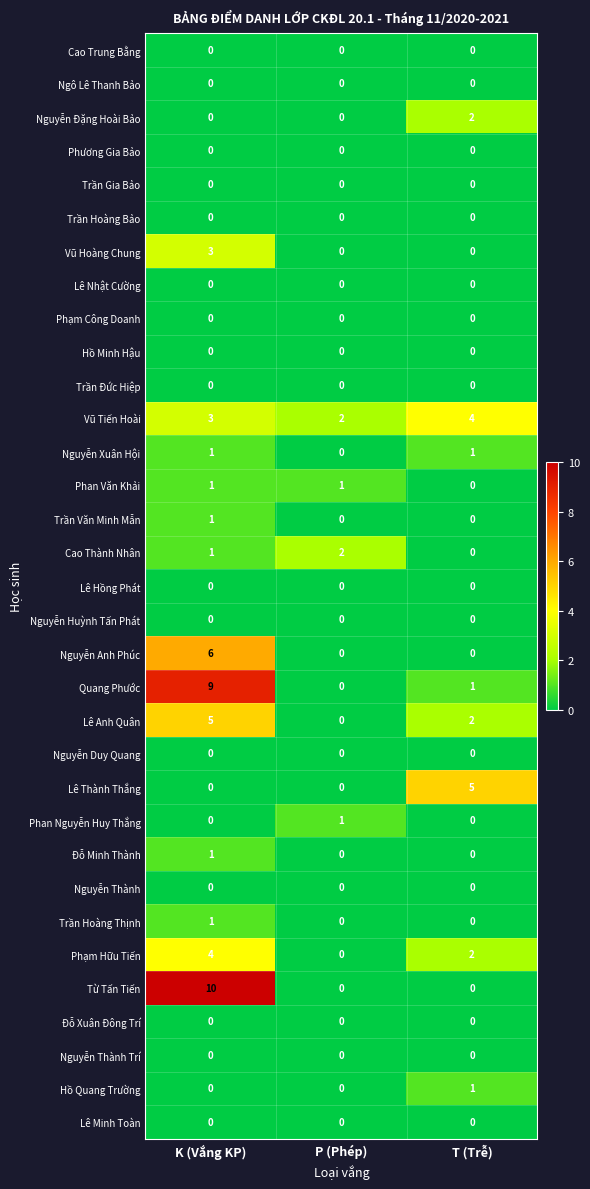

What is the sum of the Cao Thành Nhân values at K (Vắng KP) and P (Phép)?

3